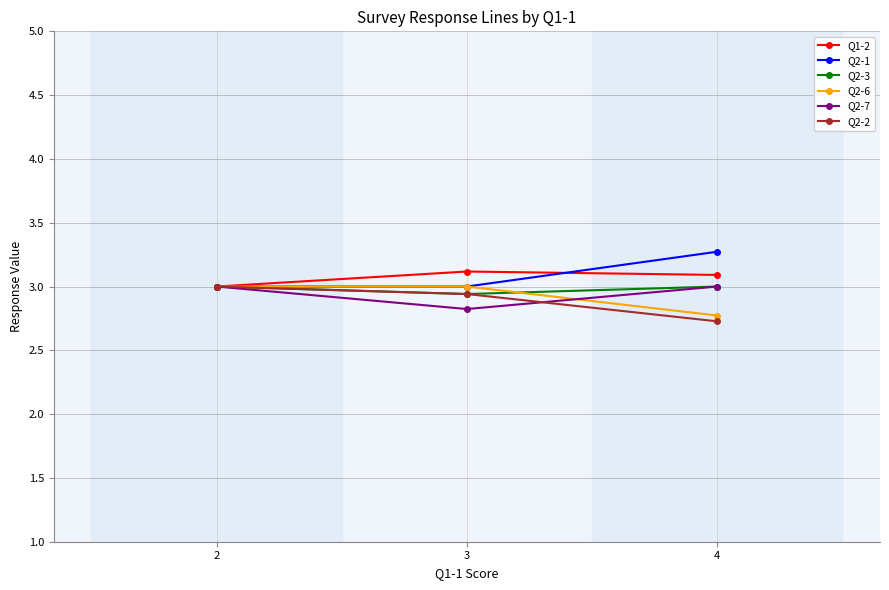

What is the spread (max minus min) of values at 4?

0.5